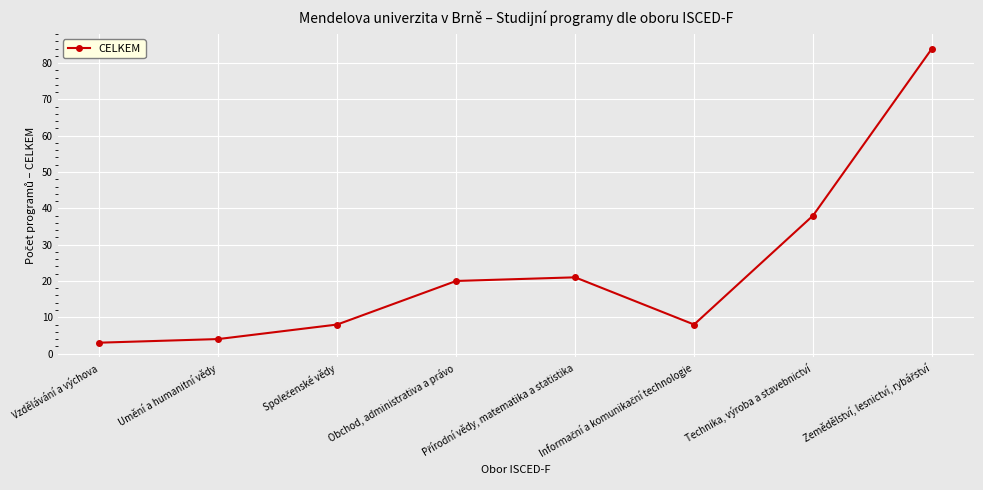

What is the minimum value shown in the chart?

3